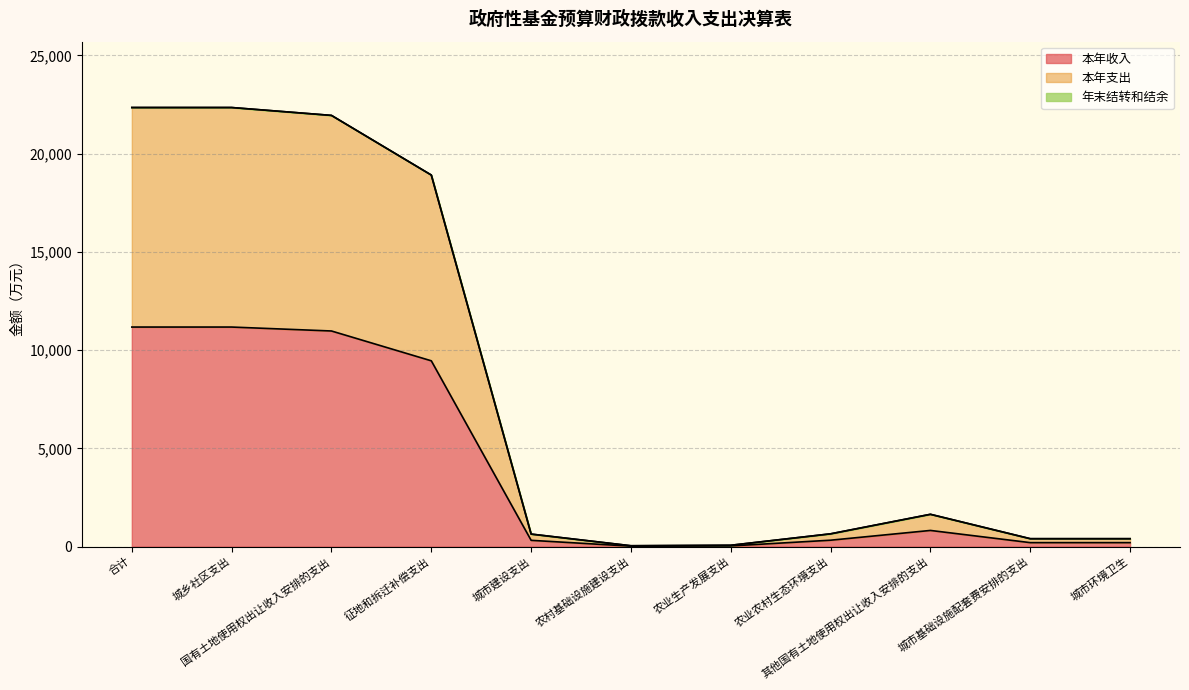

At 城市基础设施配套费安排的支出, list the series in order from smallest to largest.

本年收入, 本年支出